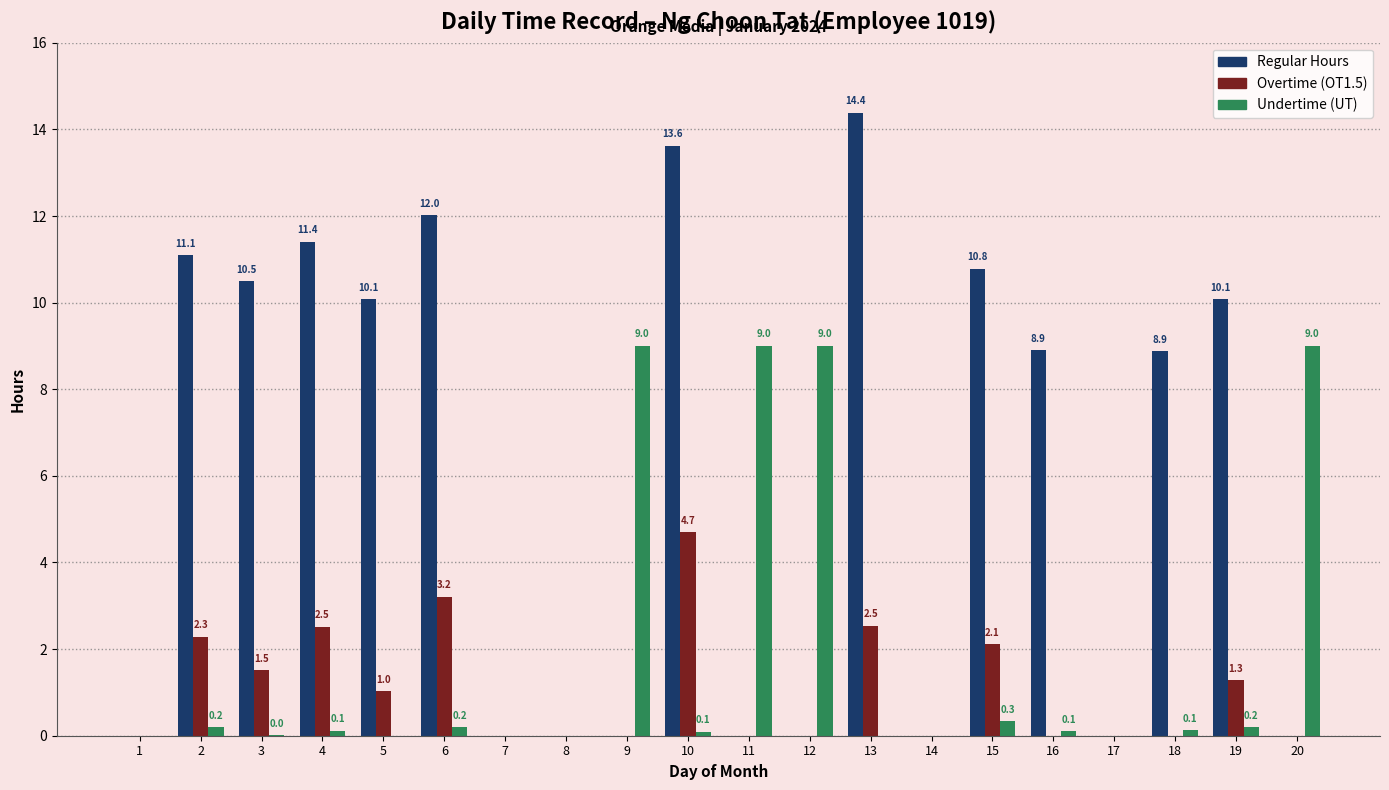

Does the chart contain stacked bars?

No